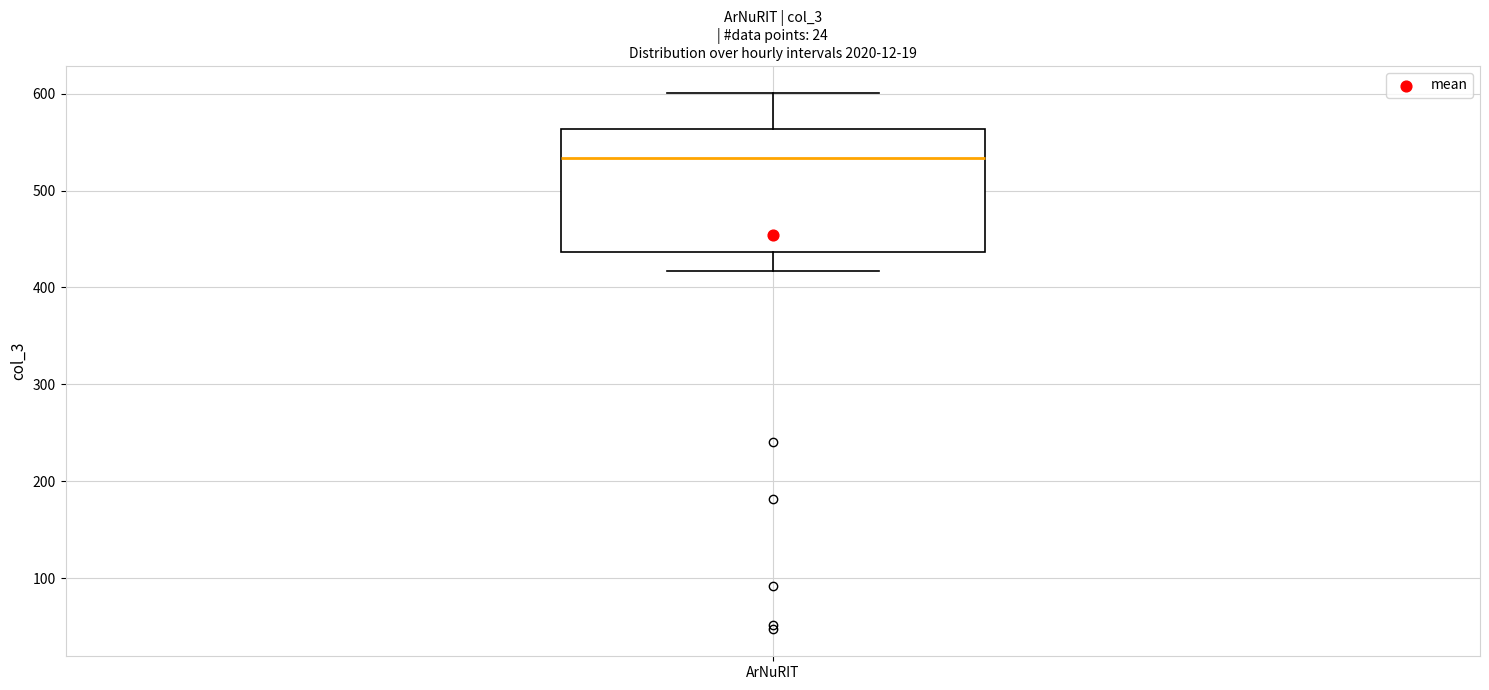

Read this box plot against the y-axis: the position of the median line, the range covered by the box, and the ends of both whiskers. The values are not printed on the chart, so give them approximately, as read against the axis.

median 530, box 440 to 560, whiskers 420 to 600